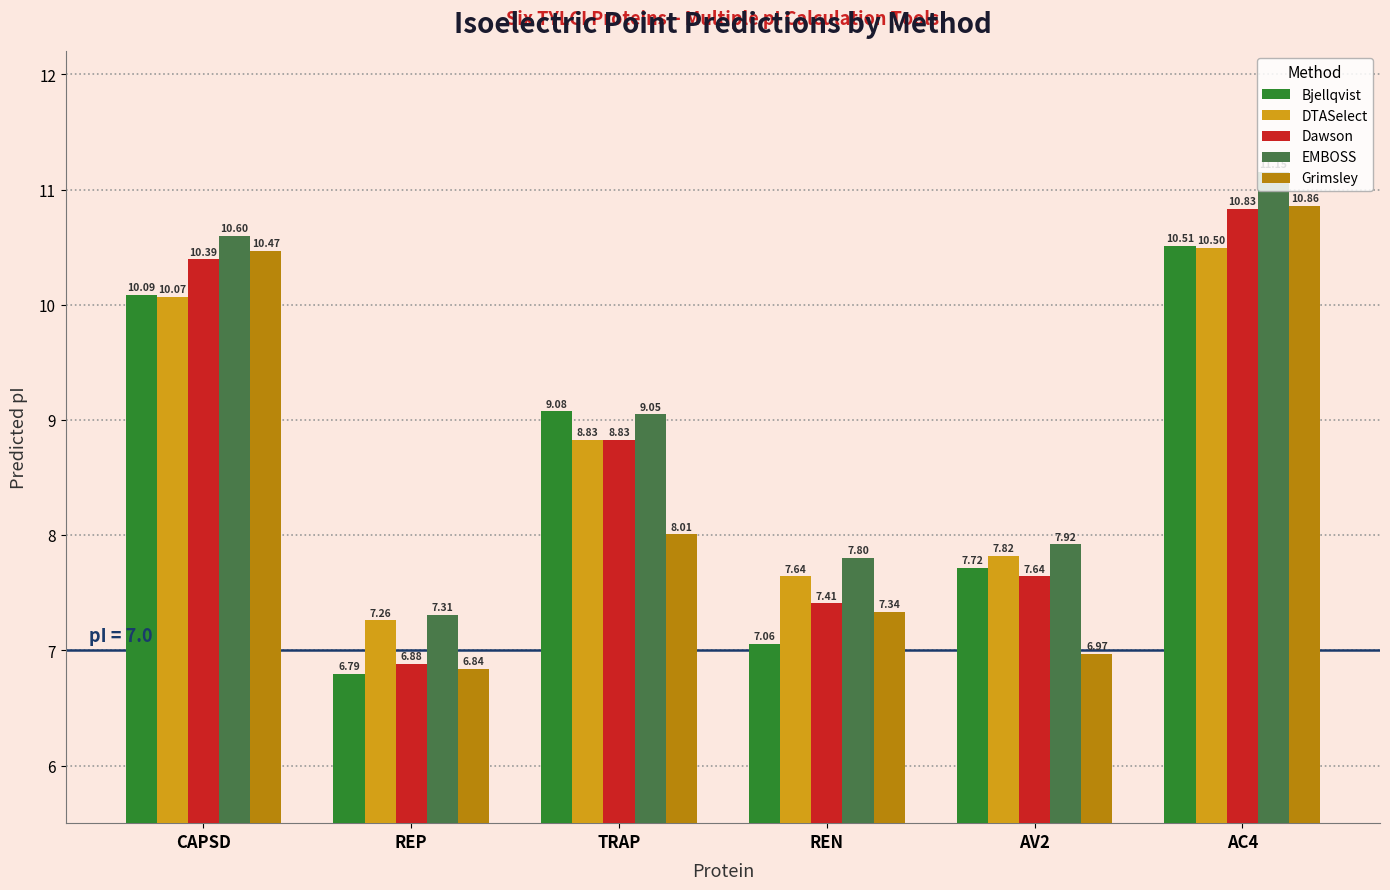

What is the total value across all series at TRAP?

43.8